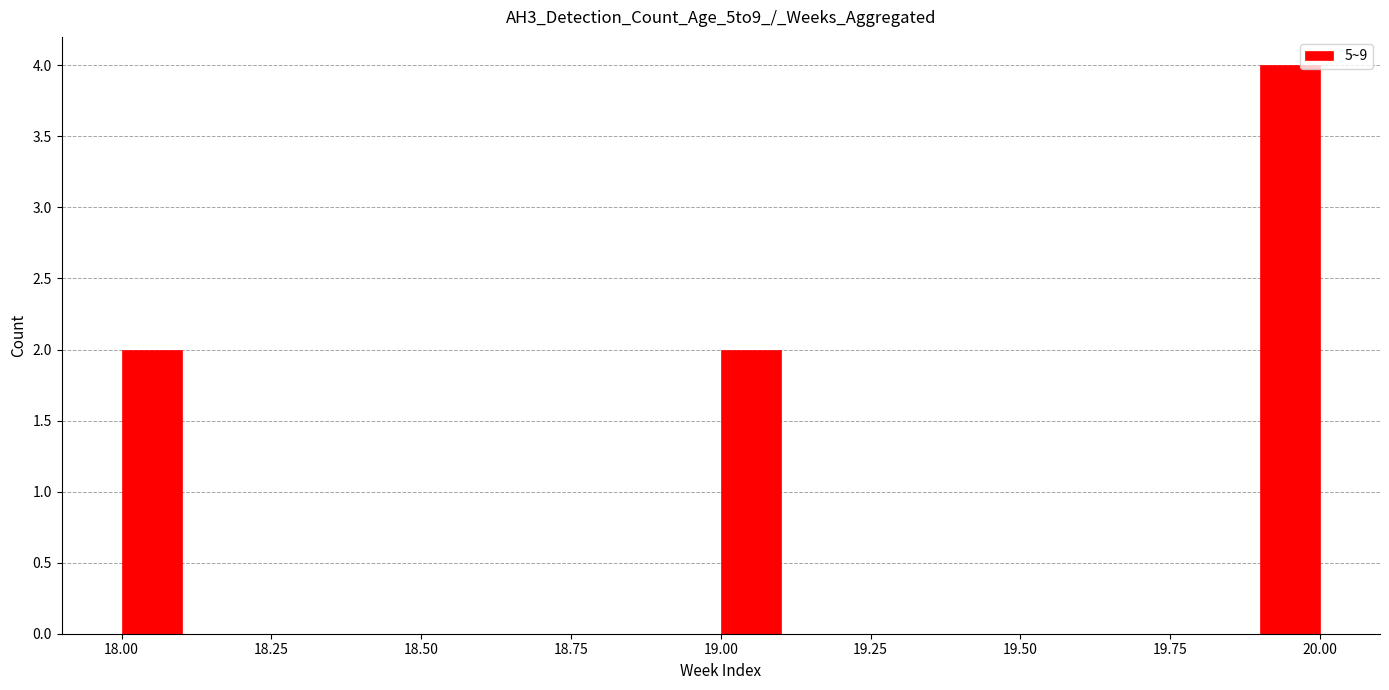

Around what value on the x-axis is the tallest bar? Give the approximate position of its centre, as read against the axis.

19.95